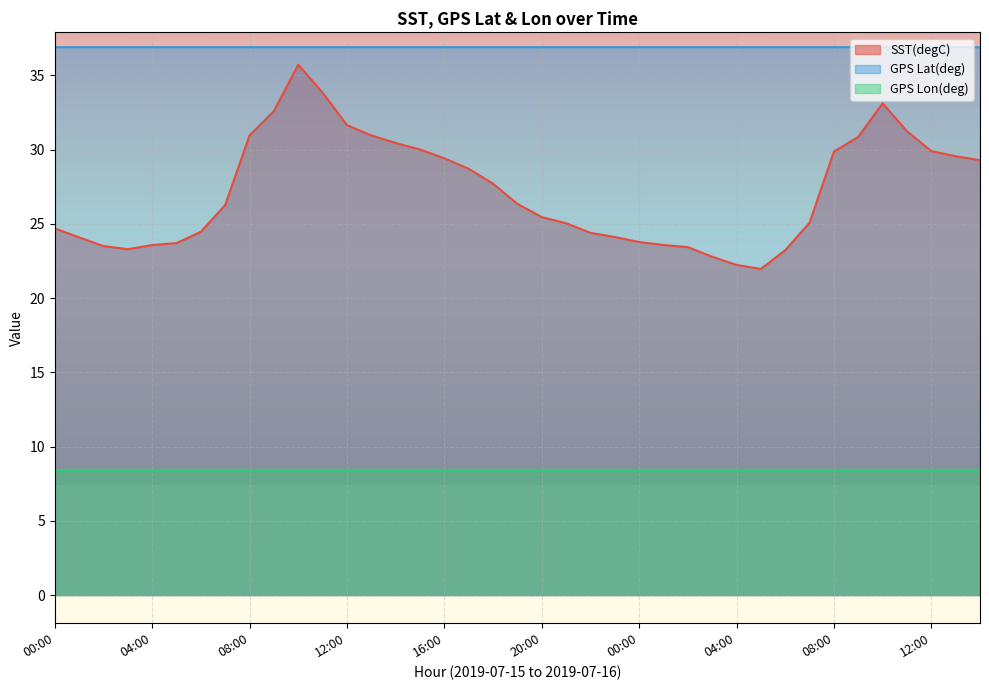

What is the ratio of the value at 04:00 to the value at 13:00?

0.8